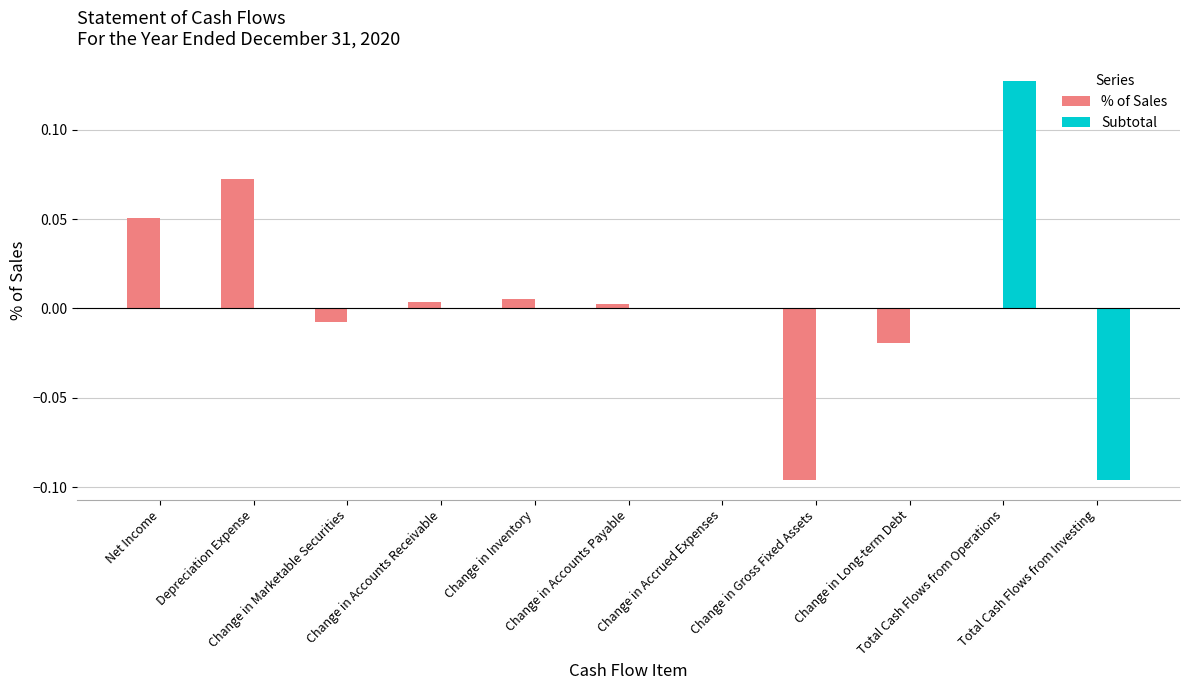

What is the difference between the maximum and minimum values in the % of Sales series?

0.2